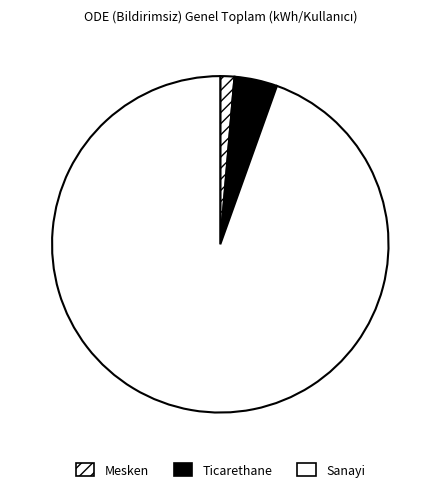

What percentage is the Ticarethane slice, to the nearest percent?

4%